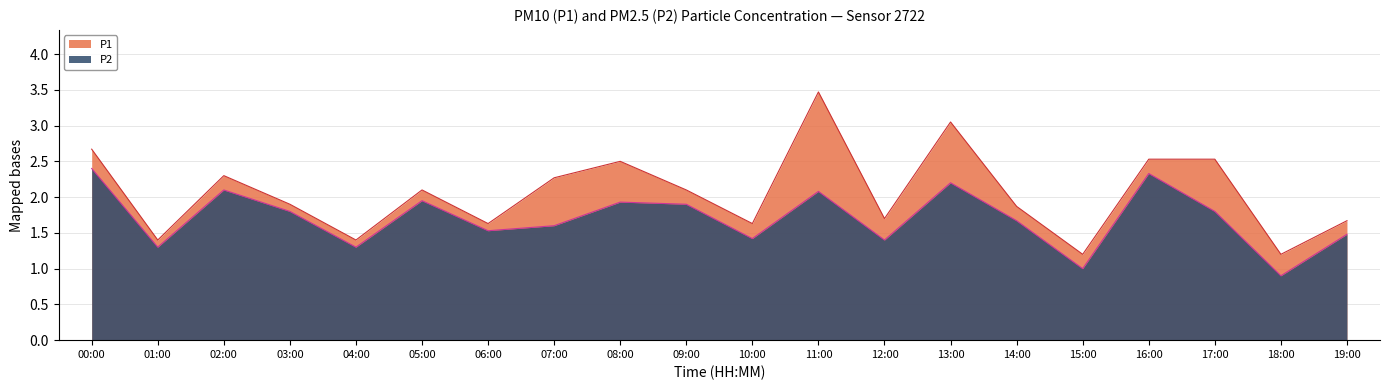

What is the value of the P1 point at the 19th from the left?

1.2